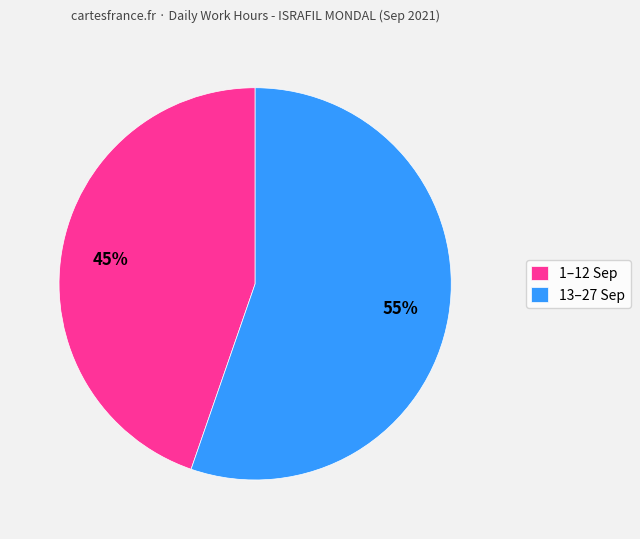

Is there any slice that represents more than half of the pie?

Yes